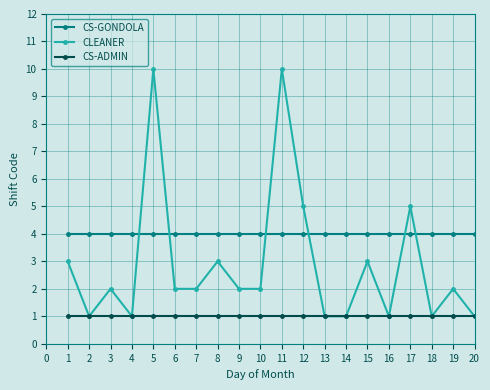

What is the smallest value displayed?

1